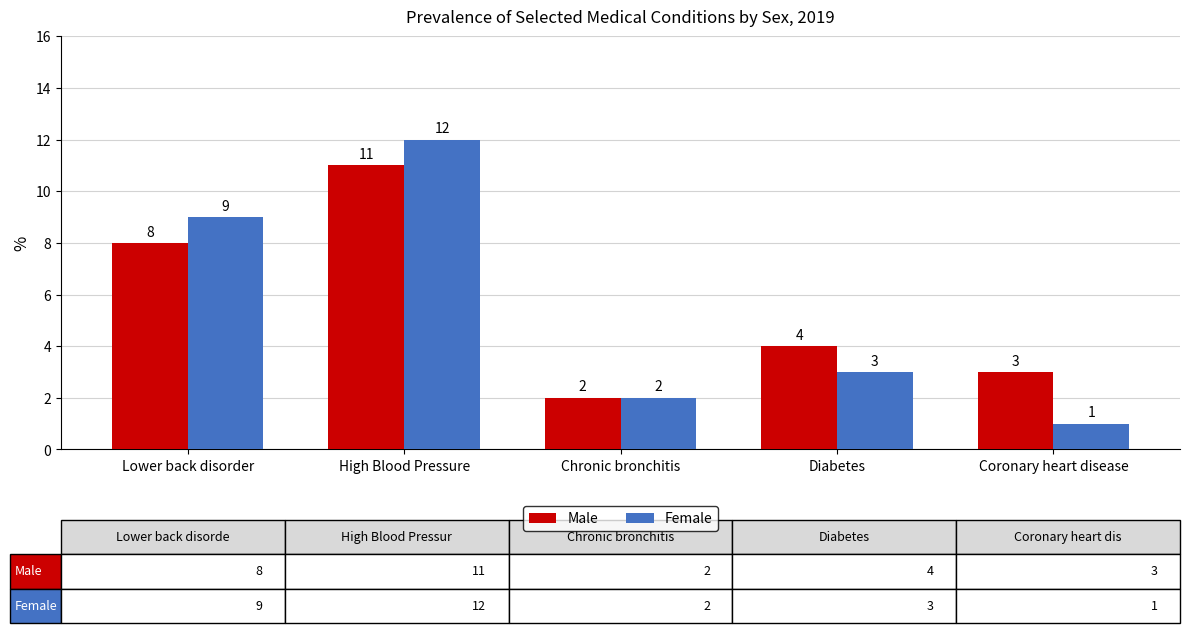

Rank the series by their maximum value, from lowest to highest.

Male, Female